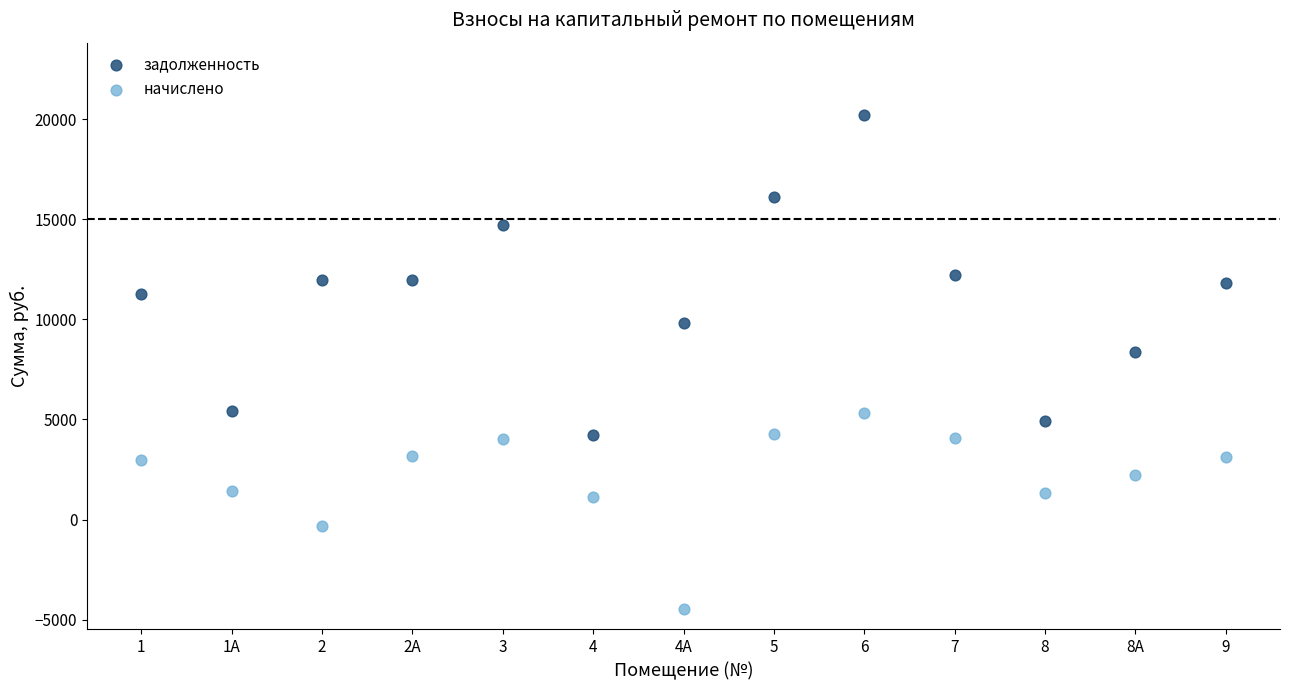

Which series has the largest Y range (max minus min)?

задолженность